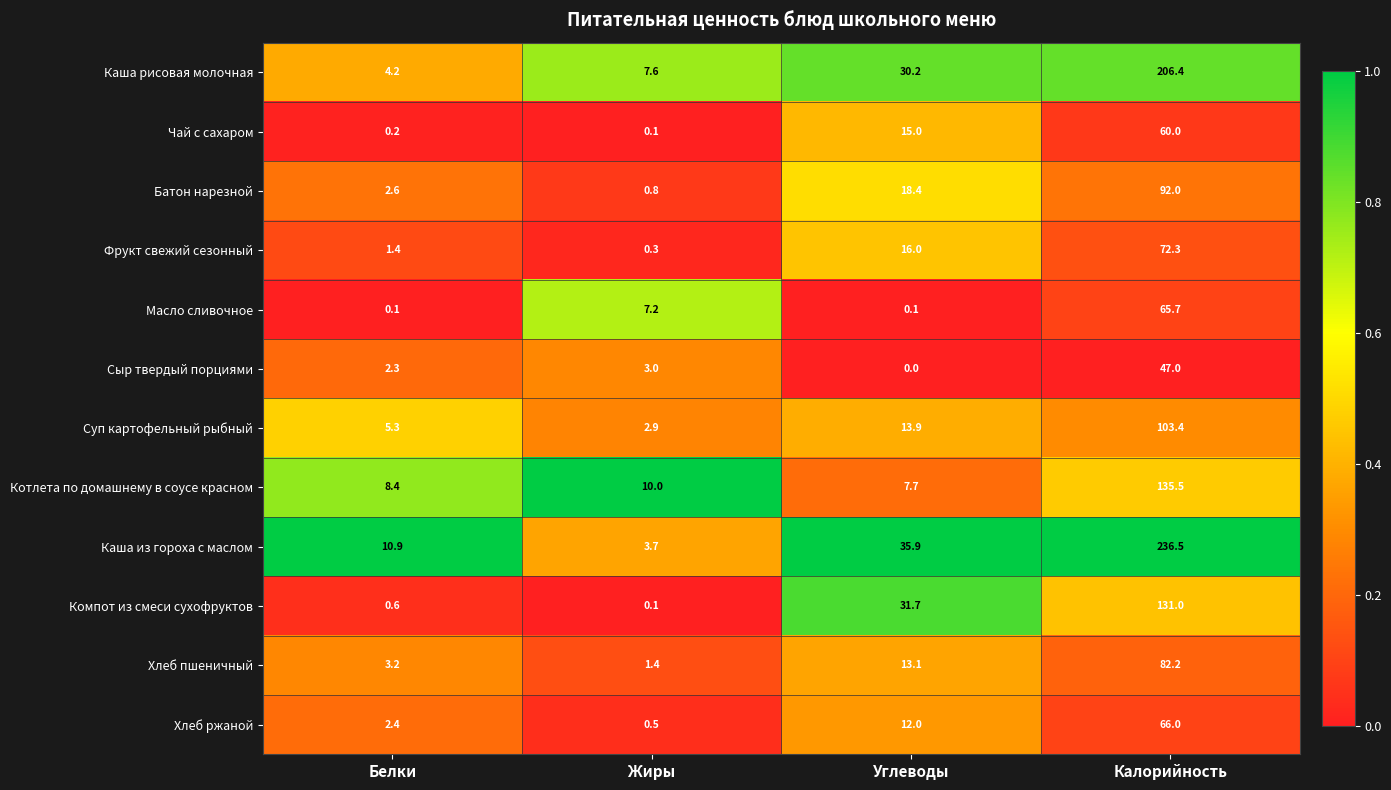

What is the difference between the second highest and minimum values in the Сыр твердый порциями series?

3.0